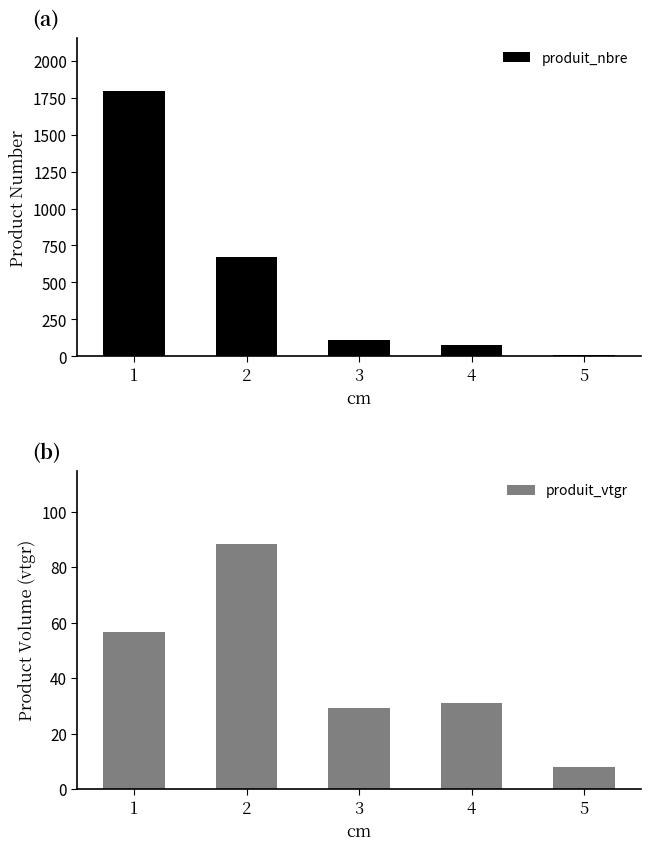

What is the value of the produit_vtgr bar at the 3rd from the left?

29.4